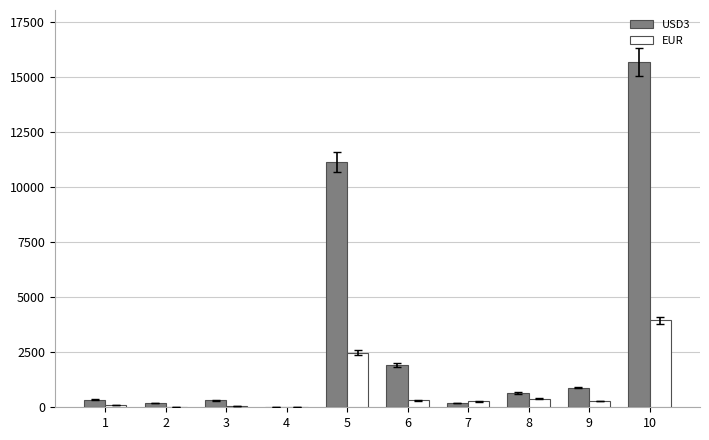

At which label does USD3 first exceed 647?

5